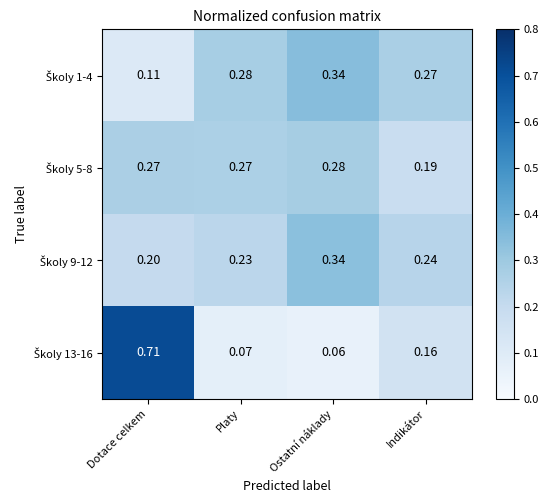

Which category has the highest value across all series?

Dotace celkem